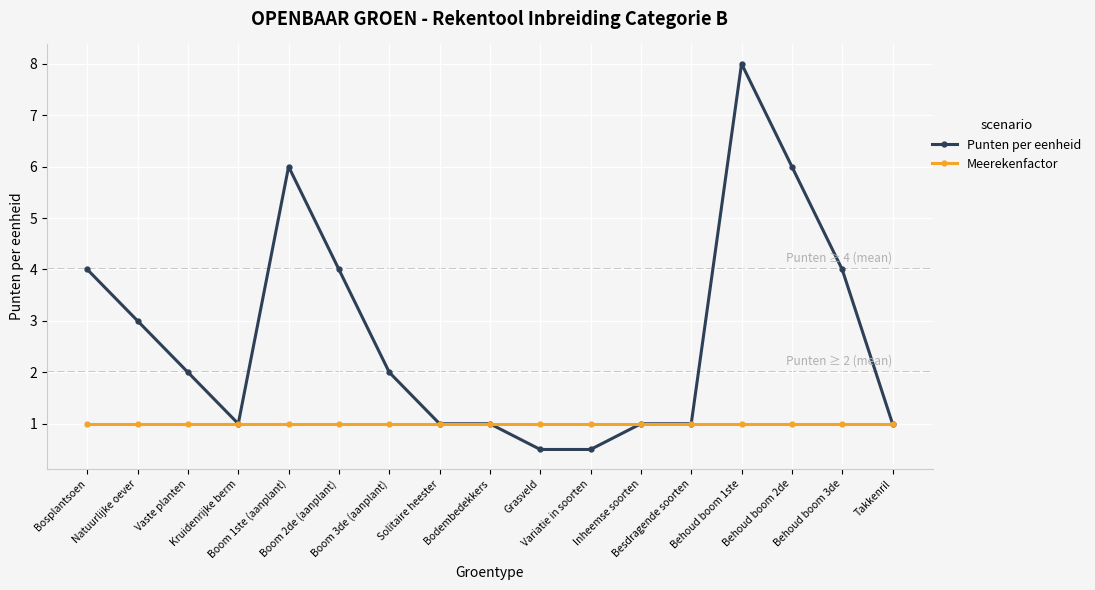

Reading left to right, list all the values displayed in this chart.

Punten per eenheid: Bosplantsoen=4.0	Natuurlijke oever=3.0	Vaste planten=2.0	Kruidenrijke berm=1.0	Boom 1ste (aanplant)=6.0	Boom 2de (aanplant)=4.0	Boom 3de (aanplant)=2.0	Solitaire heester=1.0	Bodembedekkers=1.0	Grasveld=0.5	Variatie in soorten=0.5	Inheemse soorten=1.0	Besdragende soorten=1.0	Behoud boom 1ste=8.0	Behoud boom 2de=6.0	Behoud boom 3de=4.0	Takkenril=1.0
Meerekenfactor: Bosplantsoen=1.0	Natuurlijke oever=1.0	Vaste planten=1.0	Kruidenrijke berm=1.0	Boom 1ste (aanplant)=1.0	Boom 2de (aanplant)=1.0	Boom 3de (aanplant)=1.0	Solitaire heester=1.0	Bodembedekkers=1.0	Grasveld=1.0	Variatie in soorten=1.0	Inheemse soorten=1.0	Besdragende soorten=1.0	Behoud boom 1ste=1.0	Behoud boom 2de=1.0	Behoud boom 3de=1.0	Takkenril=1.0